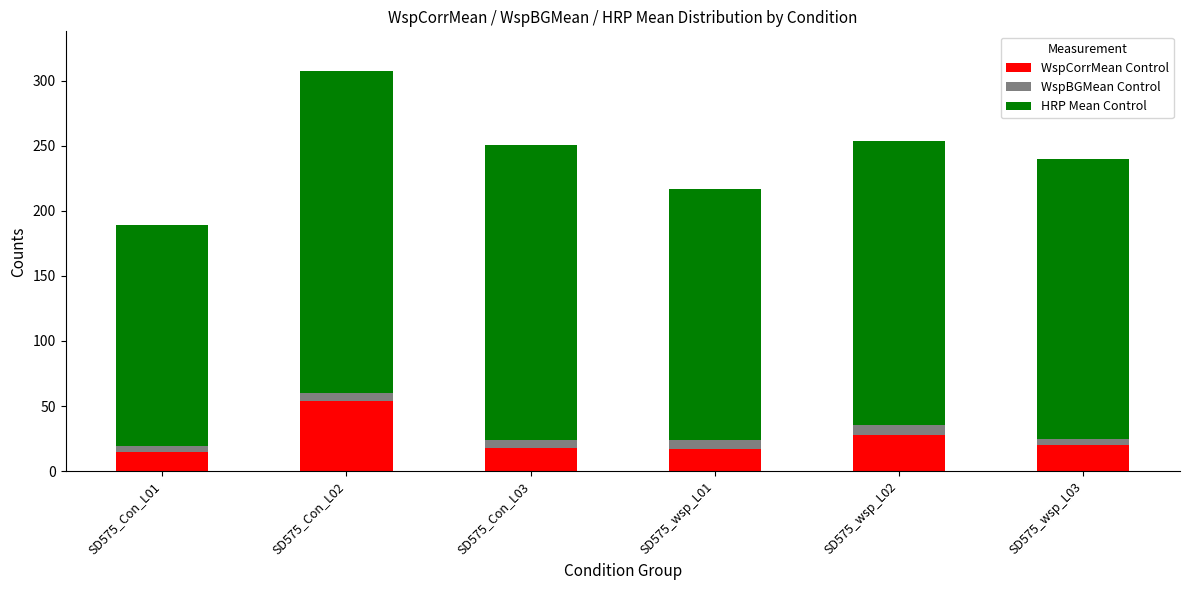

At which category is the sum across all series the highest?

SD575_Con_L02